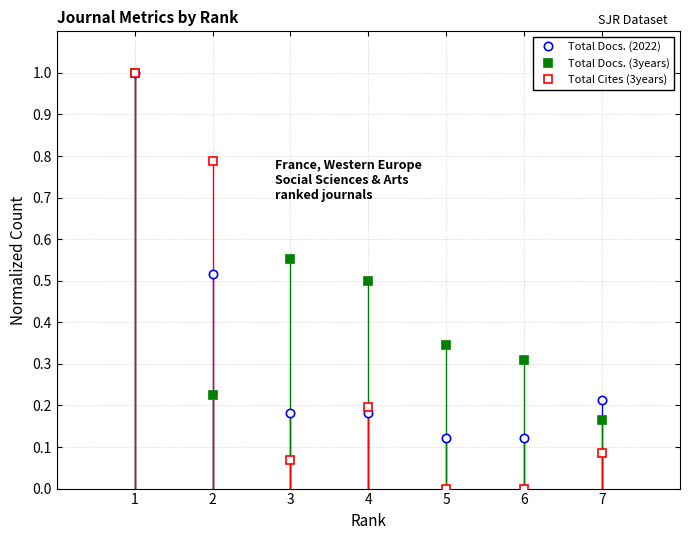

The value of Total Docs. (2022) at 2 is 0.5. True or false?

True